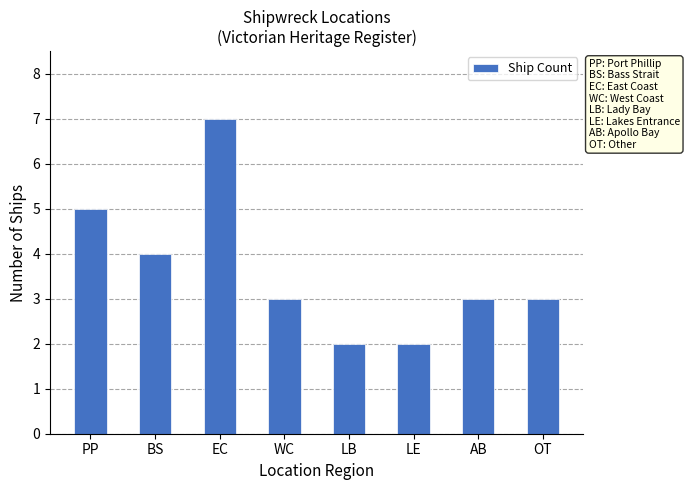

Where is the data nearest to the value 4?

BS